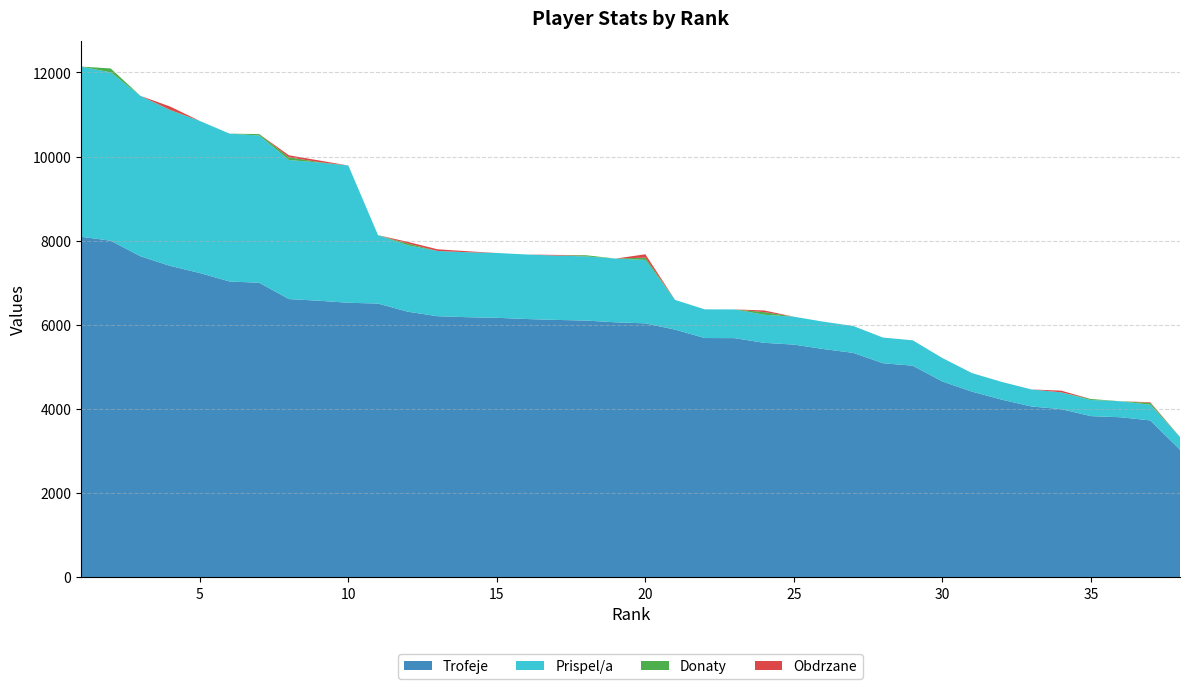

Reading left to right, transcribe all the data shown in this chart.

Trofeje: 1=8093	2=8000	3=7629	4=7401	5=7231	6=7030	7=7000	8=6612	9=6573	10=6525	11=6505	12=6312	13=6205	14=6181	15=6167	16=6138	17=6117	18=6101	19=6060	20=6035	21=5886	22=5686	23=5684	24=5572	25=5530	26=5424	27=5333	28=5087	29=5029	30=4653	31=4411	32=4221	33=4059	34=3996	35=3830	36=3803	37=3728	38=3031
Prispel/a: 1=4046	2=4000	3=3814	4=3700	5=3615	6=3515	7=3500	8=3306	9=3286	10=3262	11=1626	12=1578	13=1551	14=1545	15=1541	16=1534	17=1529	18=1525	19=1515	20=1508	21=706	22=682	23=682	24=668	25=663	26=650	27=639	28=610	29=603	30=558	31=441	32=422	33=405	34=399	35=383	36=380	37=372	38=303
Donaty: 1=0	2=94	3=0	4=8	5=0	6=0	7=34	8=64	9=10	10=0	11=0	12=42	13=0	14=0	15=0	16=0	17=0	18=28	19=0	20=54	21=0	22=0	23=0	24=62	25=0	26=0	27=0	28=0	29=0	30=0	31=0	32=0	33=0	34=0	35=24	36=0	37=44	38=0
Obdrzane: 1=0	2=0	3=0	4=80	5=0	6=0	7=0	8=48	9=40	10=0	11=0	12=40	13=40	14=24	15=0	16=0	17=16	18=0	19=0	20=80	21=0	22=0	23=0	24=40	25=0	26=0	27=0	28=0	29=0	30=0	31=0	32=0	33=0	34=40	35=0	36=0	37=16	38=0